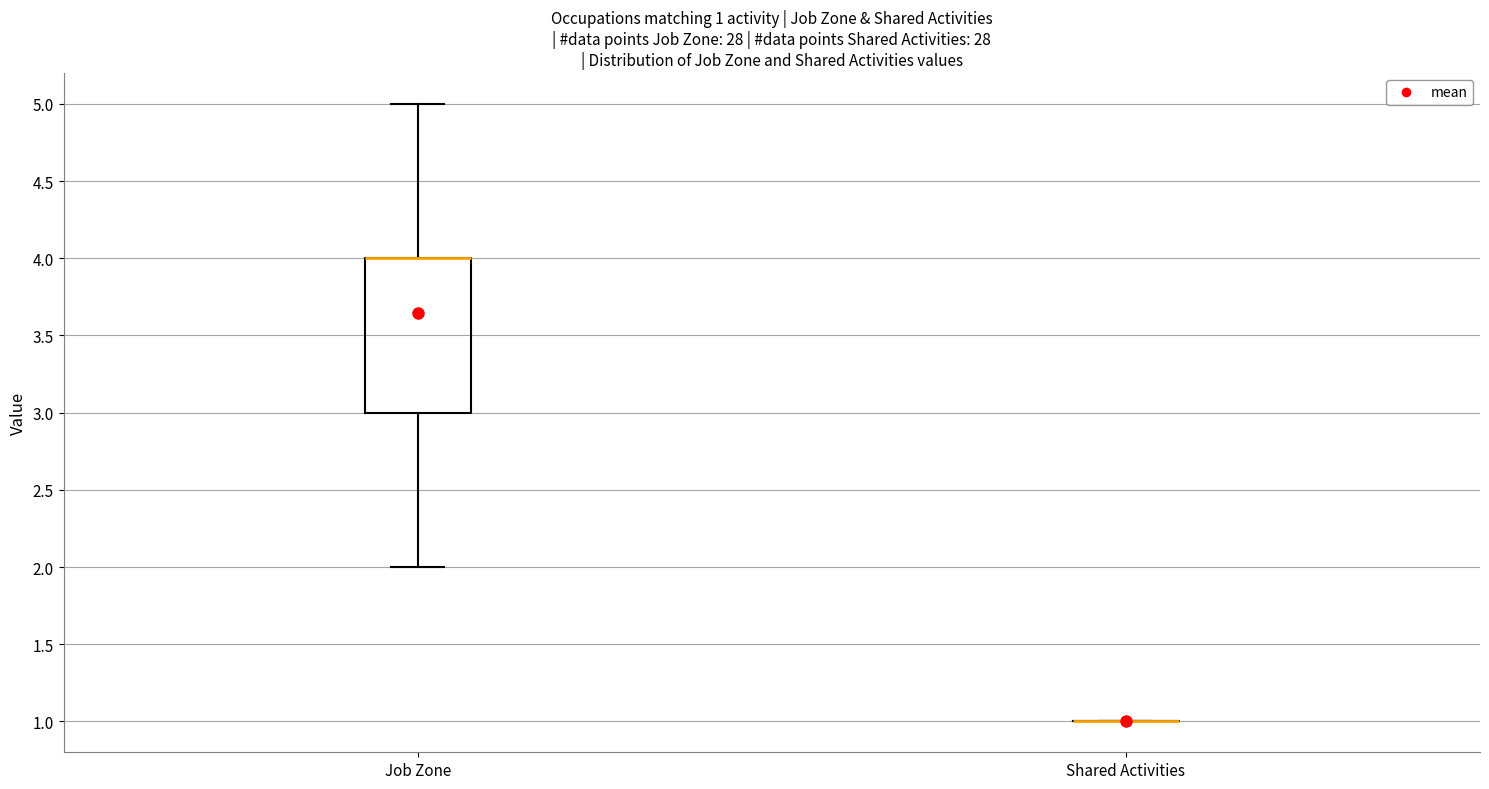

Comparing the boxes themselves (not the whiskers), which one is the tallest?

Job Zone